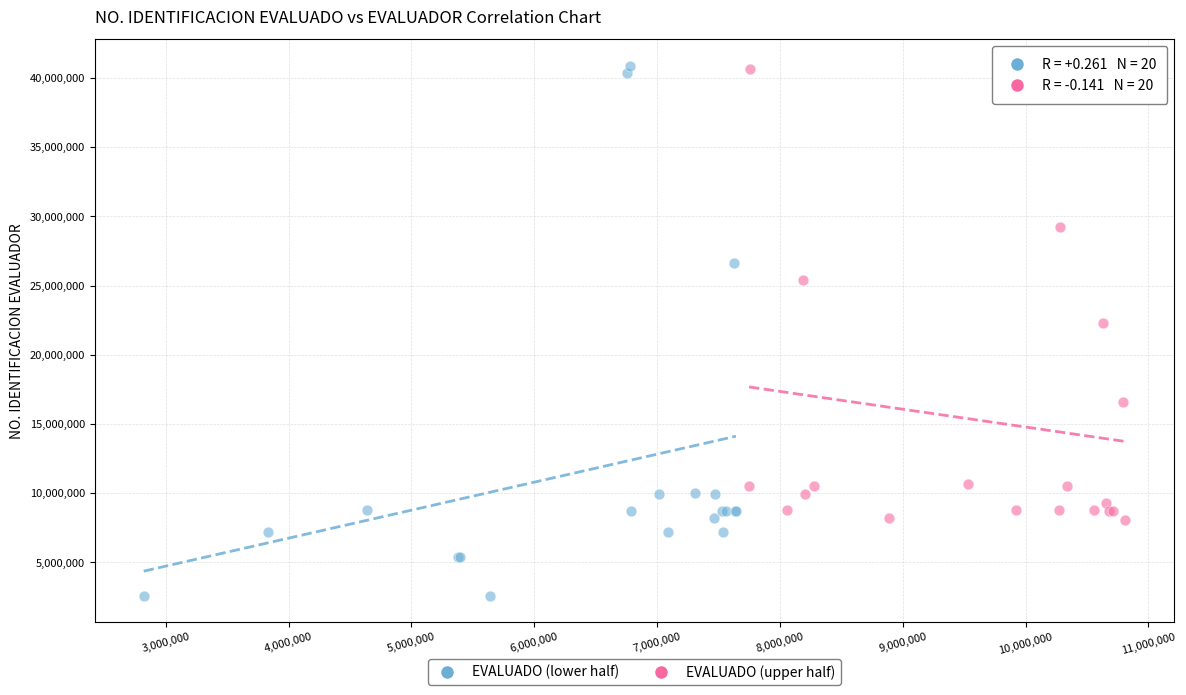

Which series has the largest Y range (max minus min)?

EVALUADO (lower half)